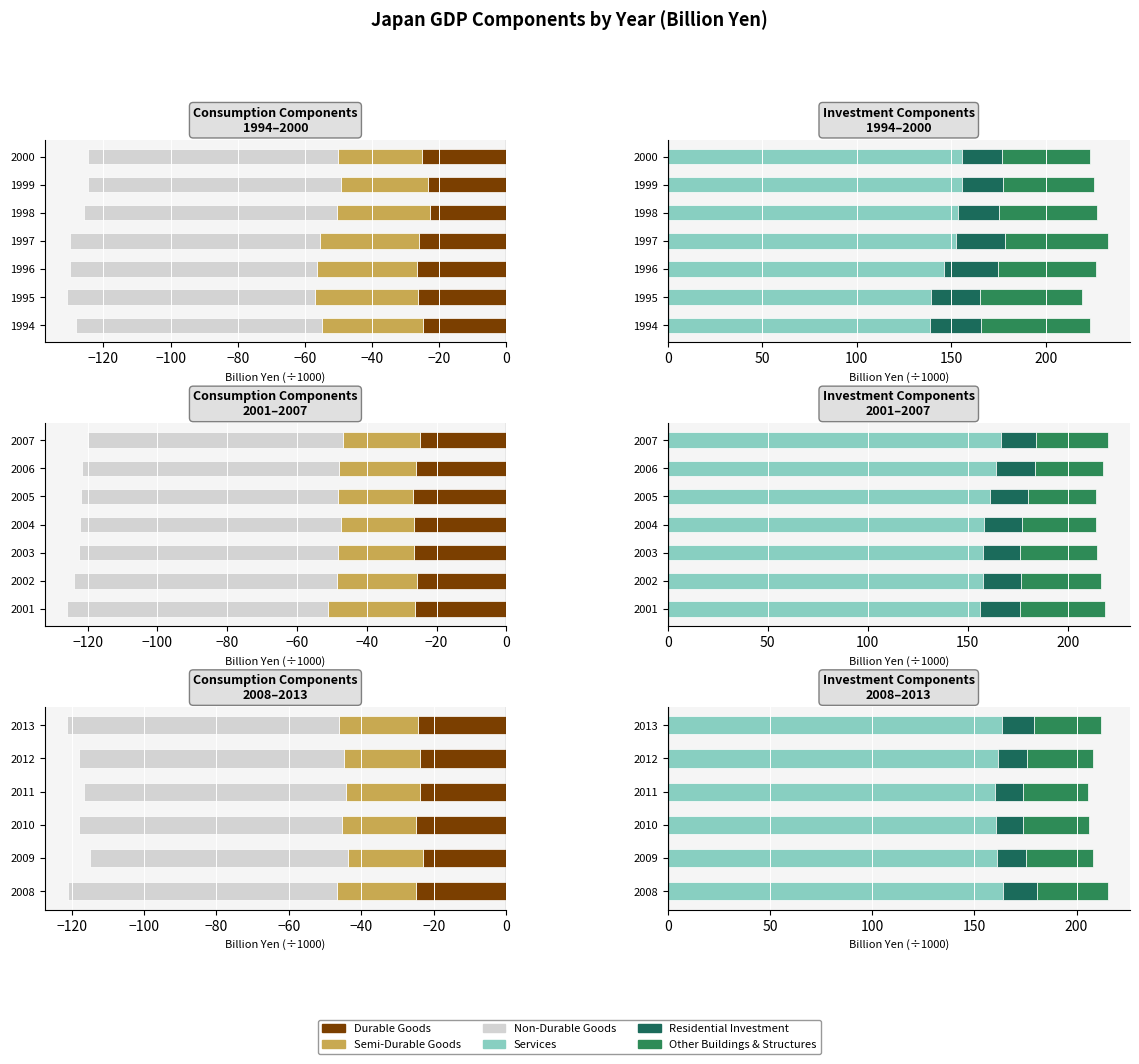

What is the value of the Services bar at the 2nd from the left?

161.2